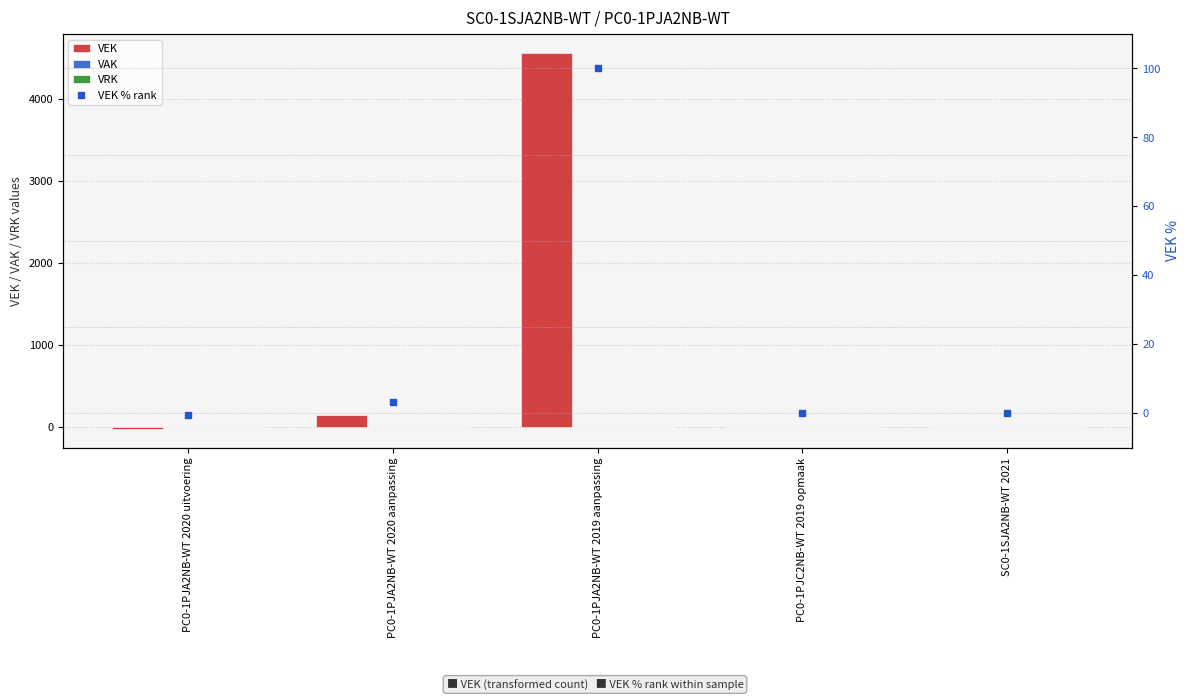

Which label corresponds to the smallest value in the chart?

PC0-1PJA2NB-WT 2020 uitvoering